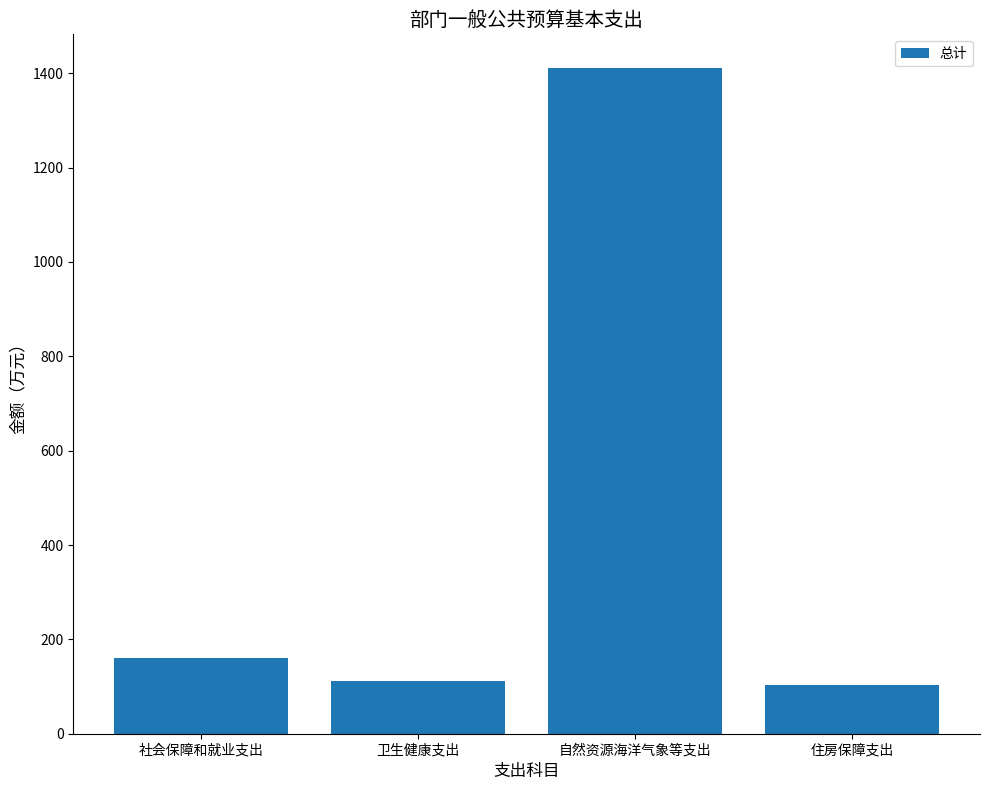

The chart shows a value of 169.5 at 住房保障支出. True or false?

False